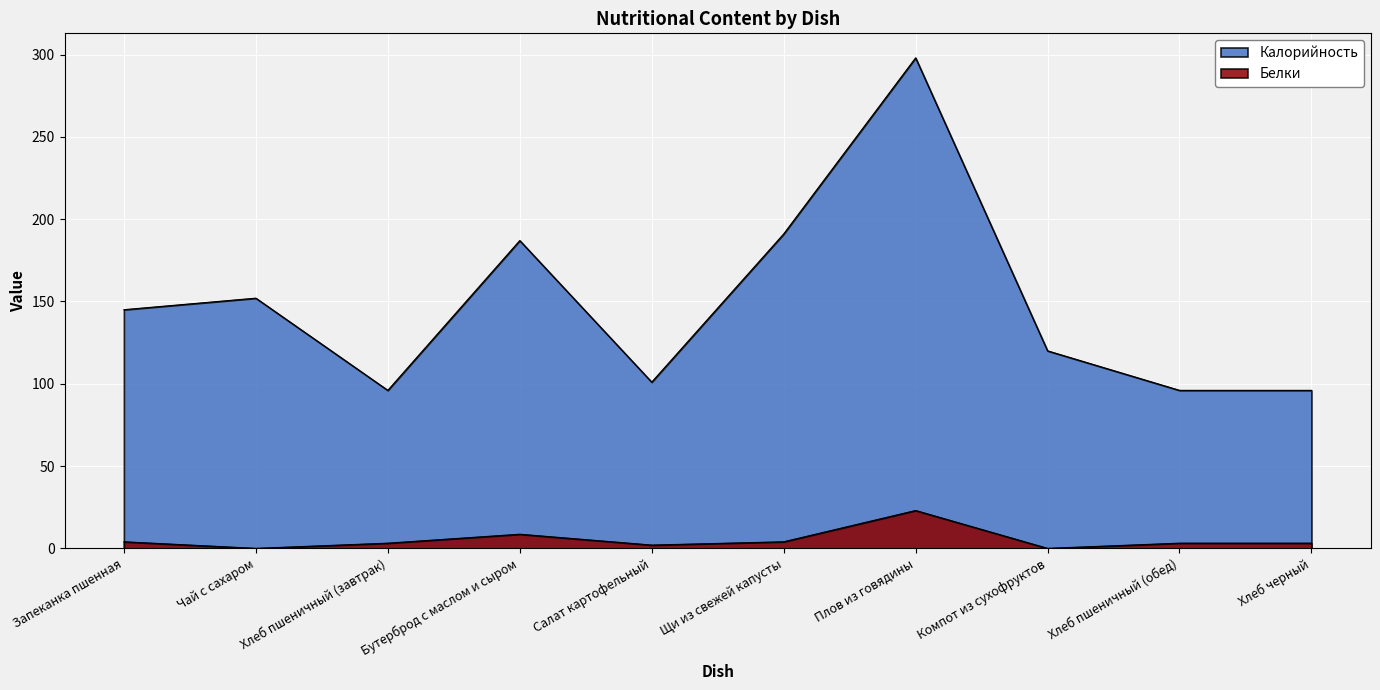

What position from the left is Хлеб пшеничный (завтрак)?

3